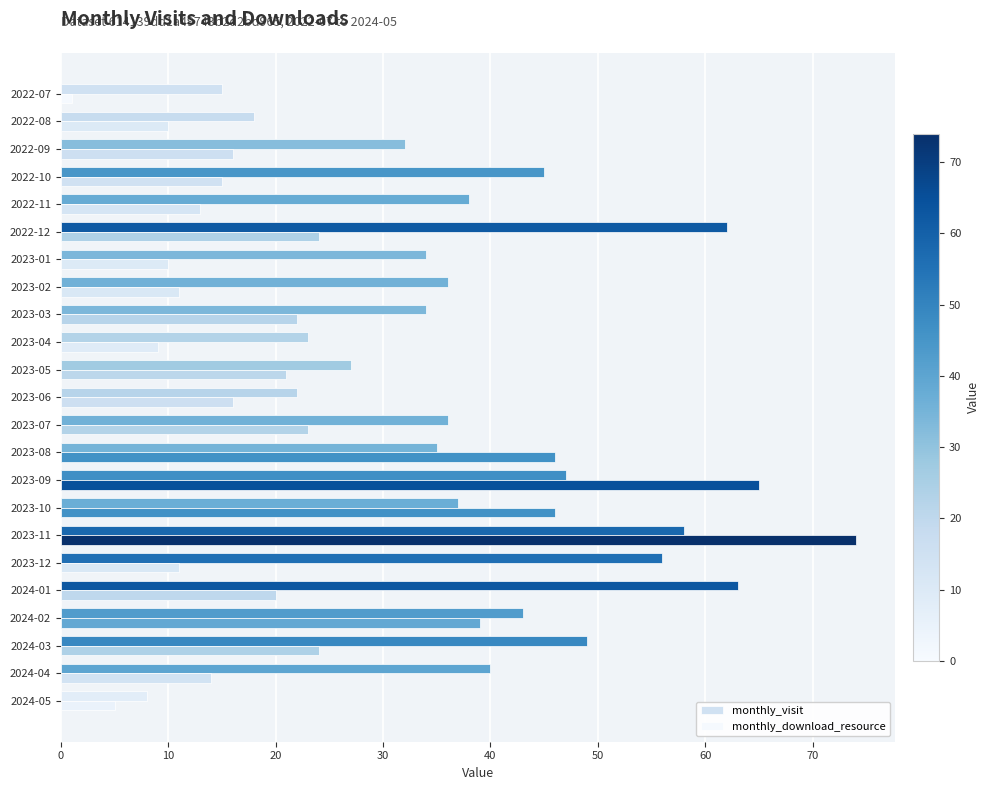

Which series has the widest spread of values?

monthly_download_resource